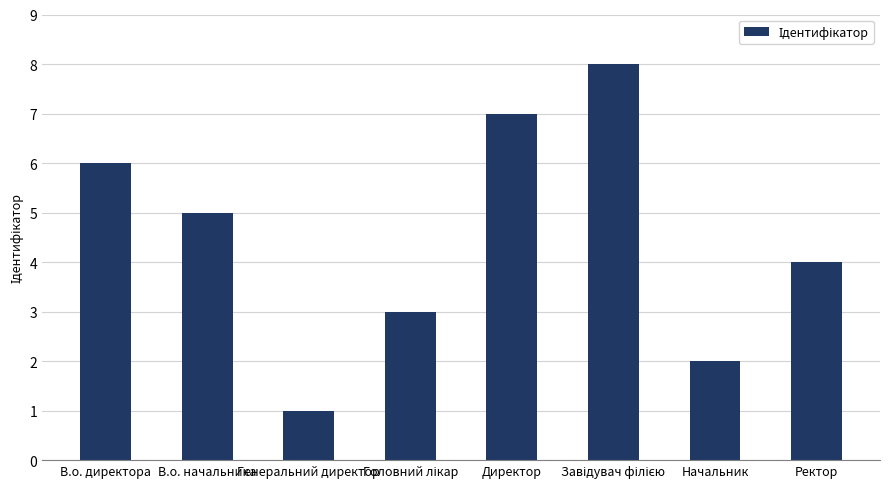

Which has a higher value, Ректор or Начальник?

Ректор